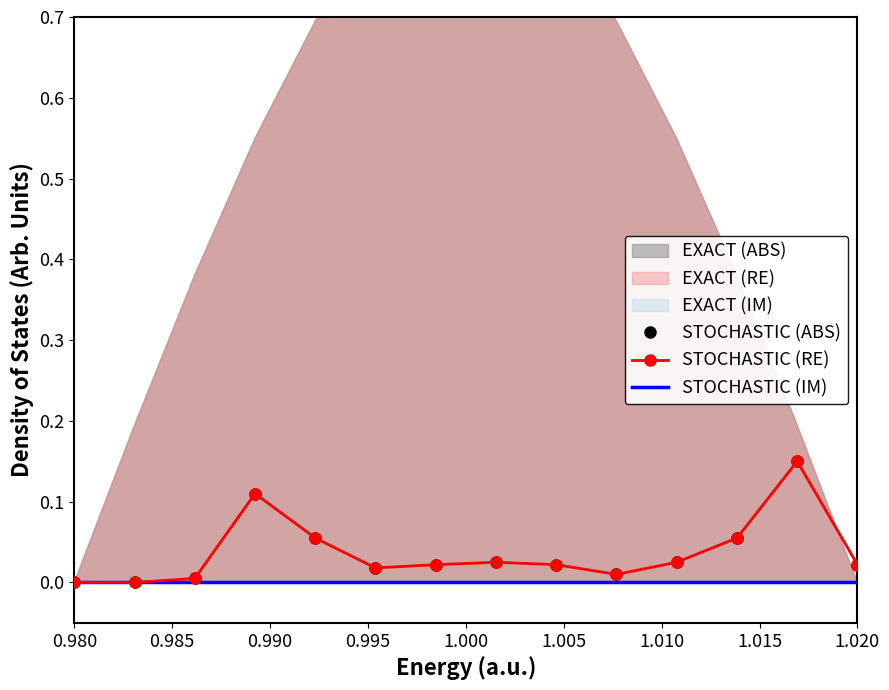

The STOCHASTIC (IM) series shows 0.0 at 0.980. True or false?

True